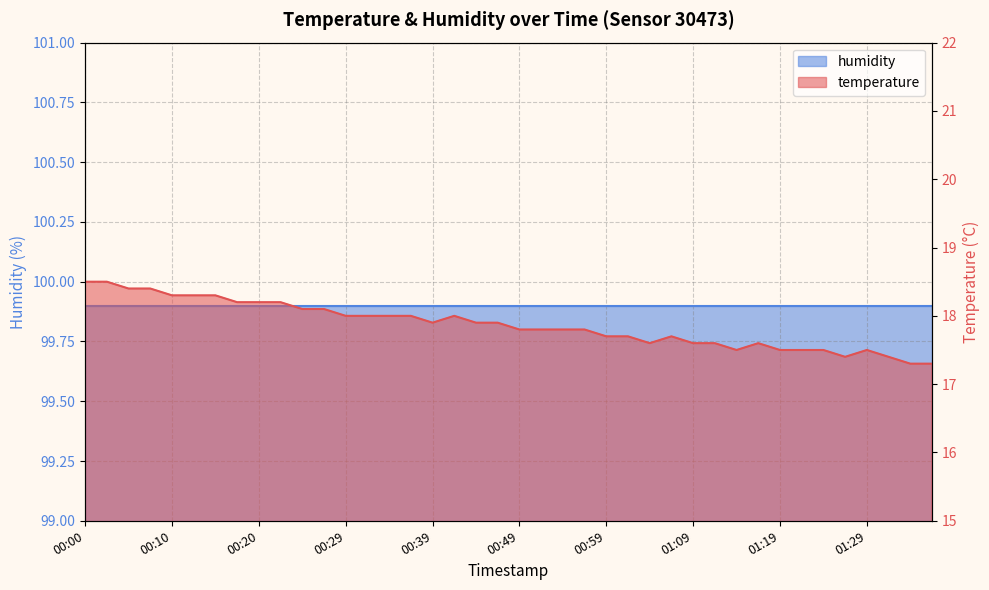

What is the greatest value displayed?

18.5